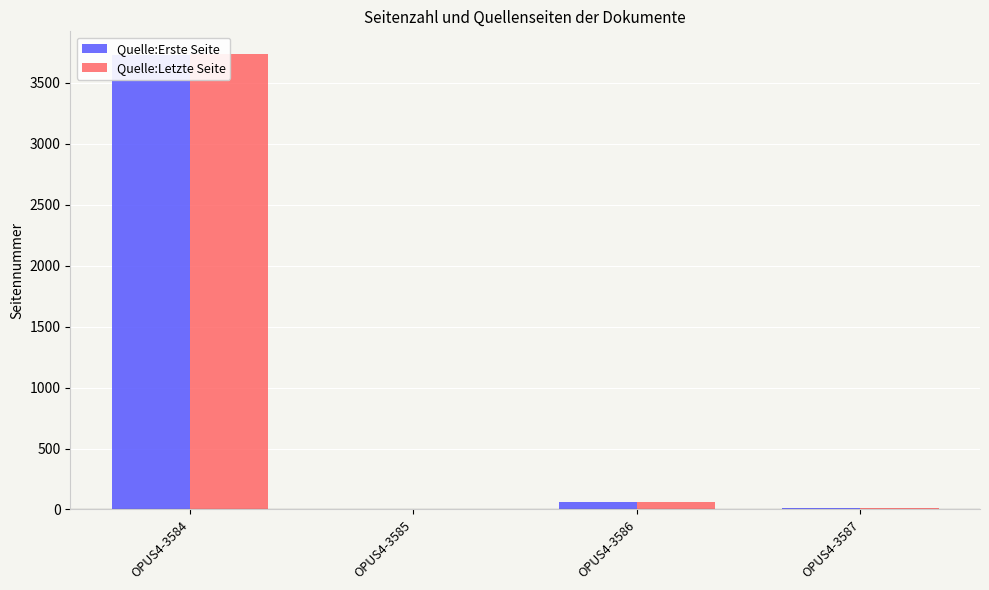

What are all the series names shown in the legend?

Quelle:Erste Seite, Quelle:Letzte Seite